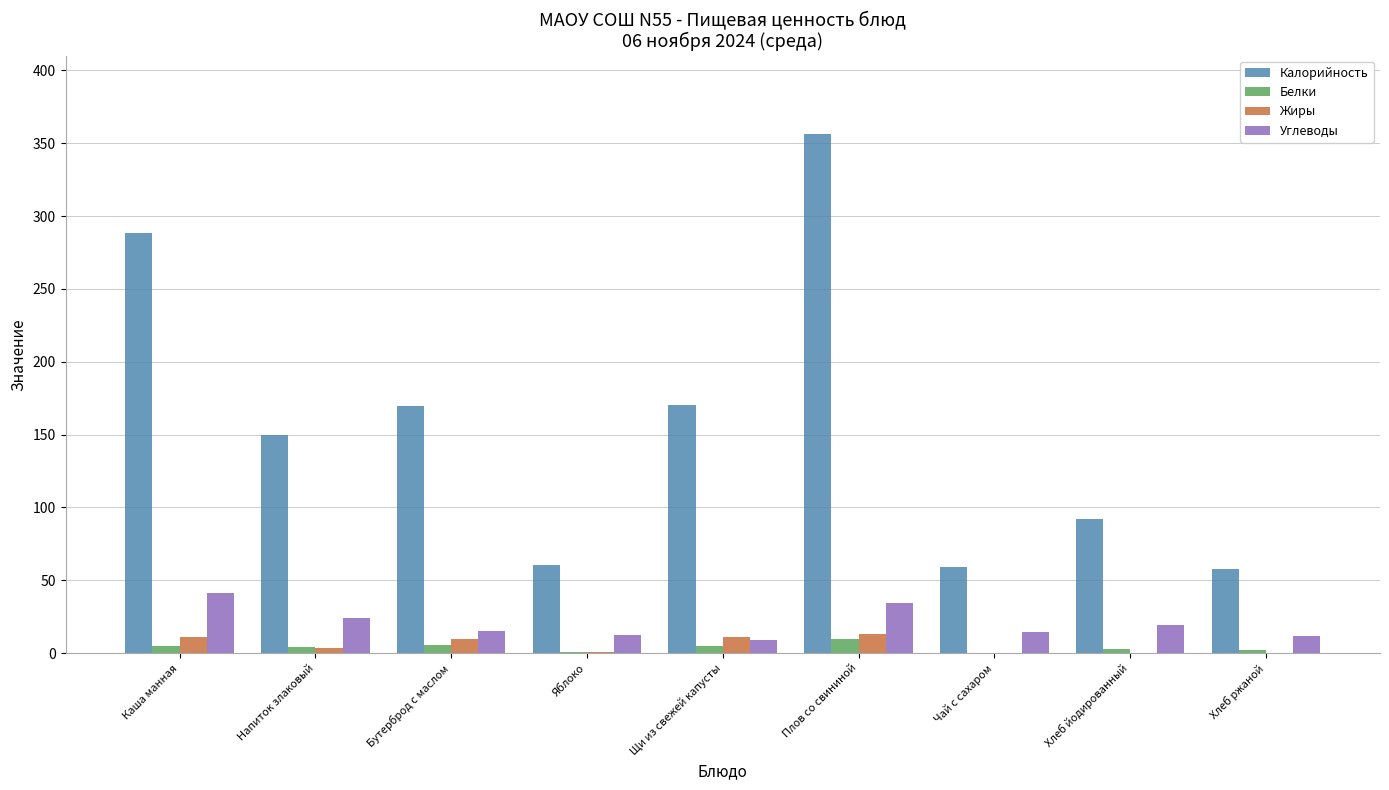

Between Напиток злаковый and Чай с сахаром, which series saw the biggest shift?

Калорийность